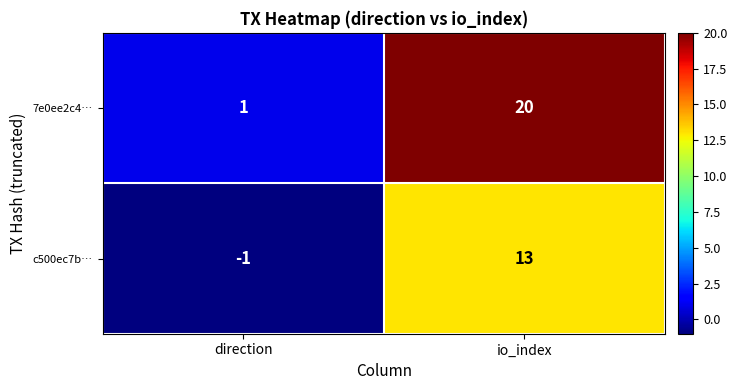

How many distinct data groups are displayed?

2